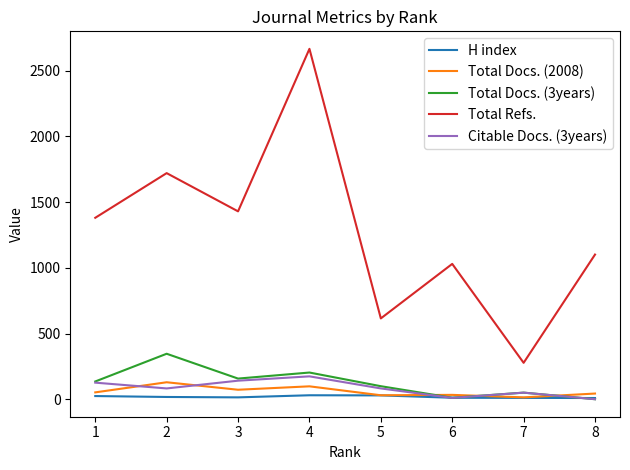

What is the greatest value displayed?

2667